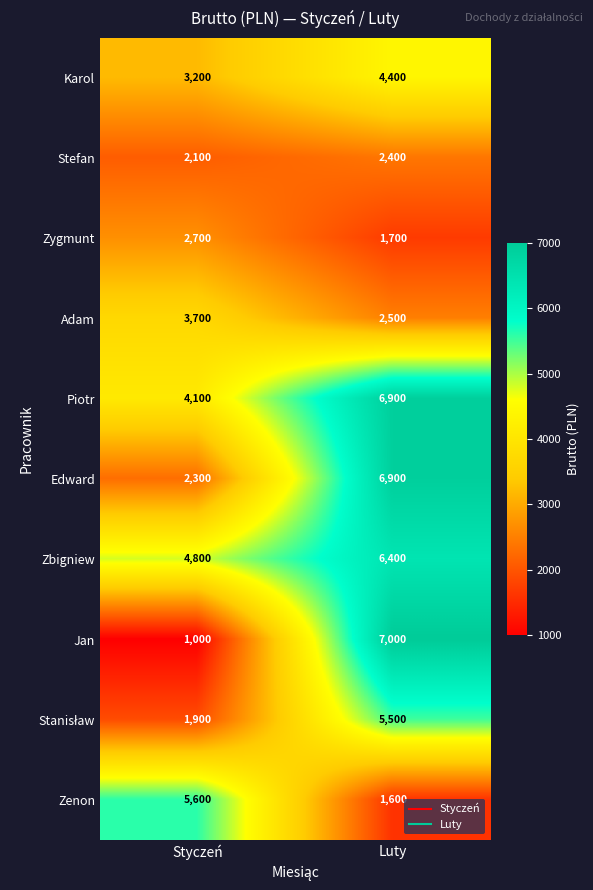

What is the minimum value shown in the chart?

1000